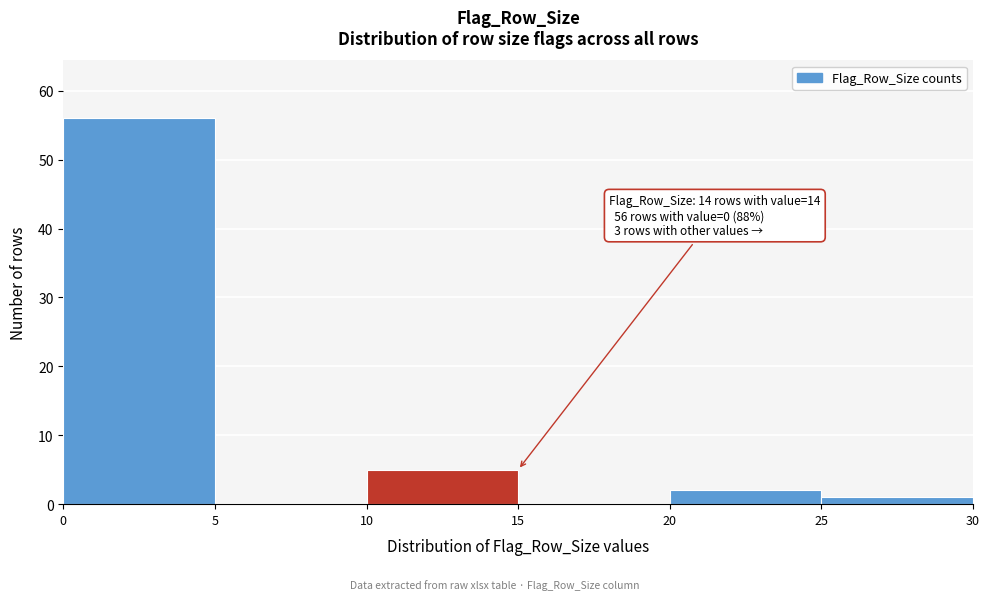

Which range on the x-axis has the tallest bar?

0 to 5